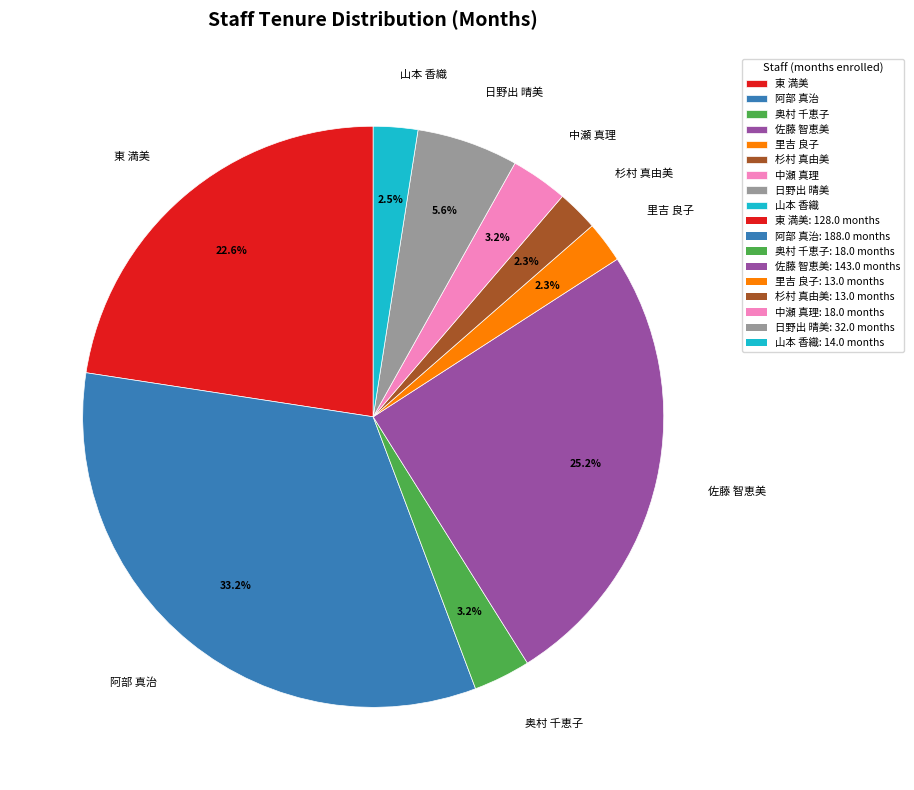

Between 中瀬 真理 and 阿部 真治, which is larger?

阿部 真治